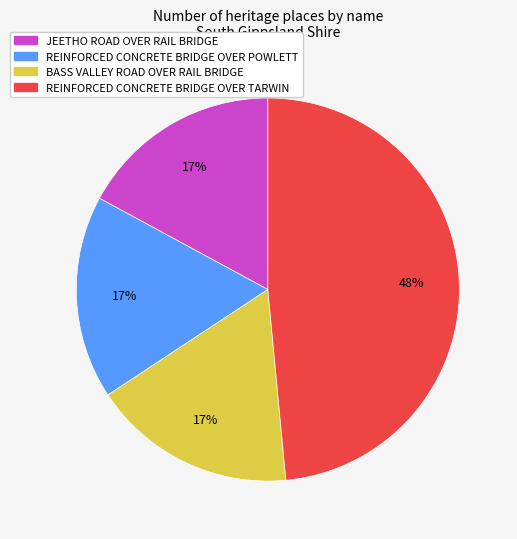

To the nearest percent, what is the difference between the largest and smallest slice percentages?

31%